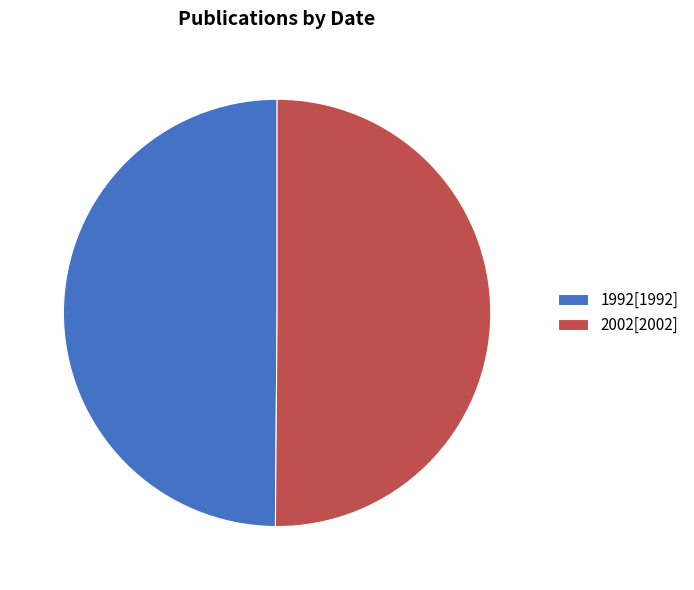

Approximately how many times larger is the value at 2002[2002] compared to 1992[1992]?

1.0